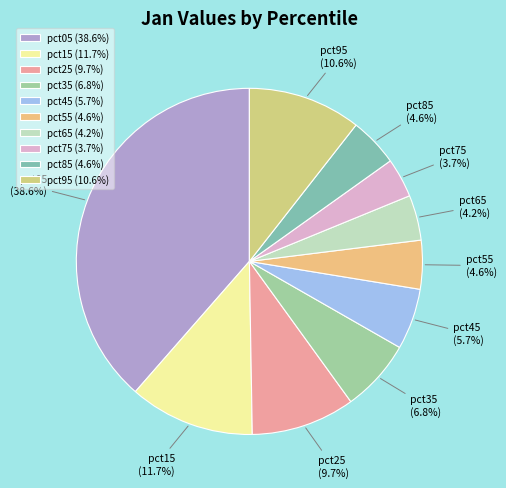

What is the smallest slice in the pie chart?

pct75